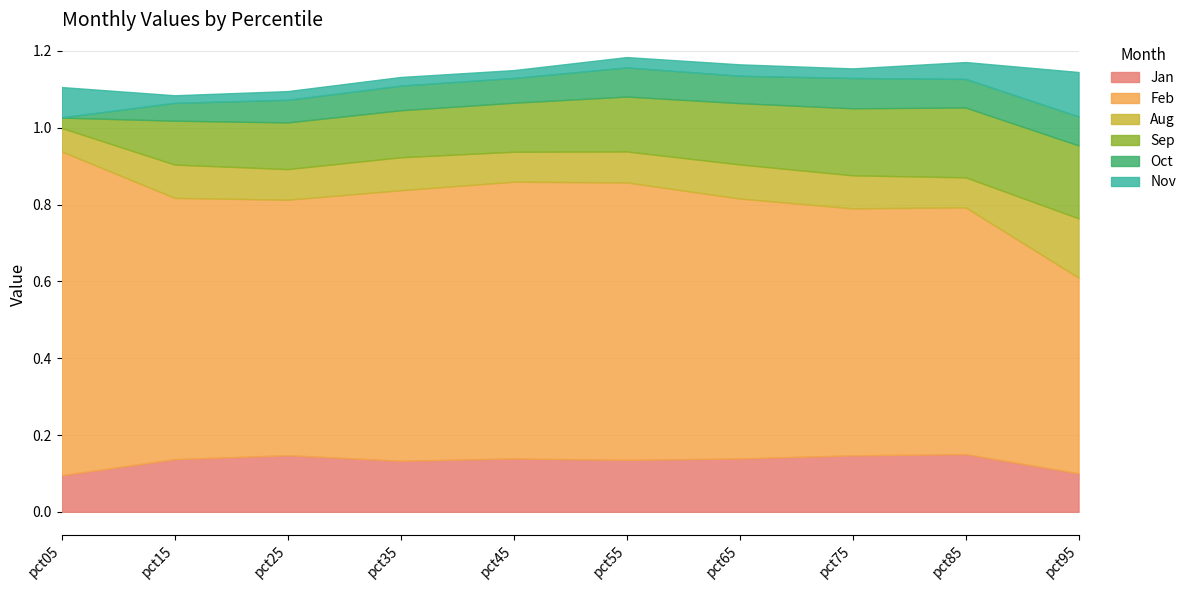

The Nov series shows 0.0 at pct25. True or false?

True